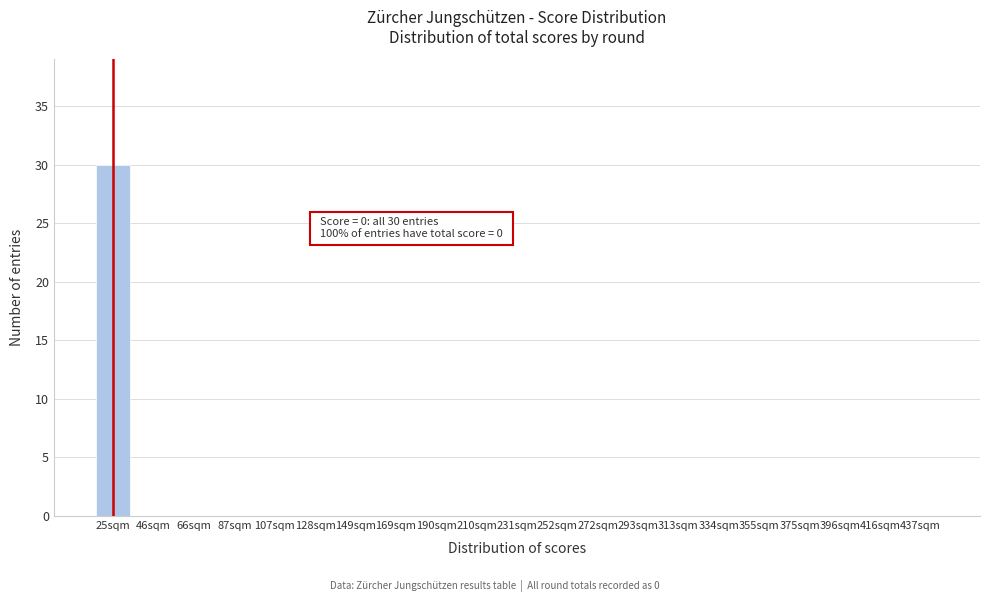

Reading left to right, what are all the values shown in this chart?

25sqm=30	46sqm=0	66sqm=0	87sqm=0	107sqm=0	128sqm=0	149sqm=0	169sqm=0	190sqm=0	210sqm=0	231sqm=0	252sqm=0	272sqm=0	293sqm=0	313sqm=0	334sqm=0	355sqm=0	375sqm=0	396sqm=0	416sqm=0	437sqm=0